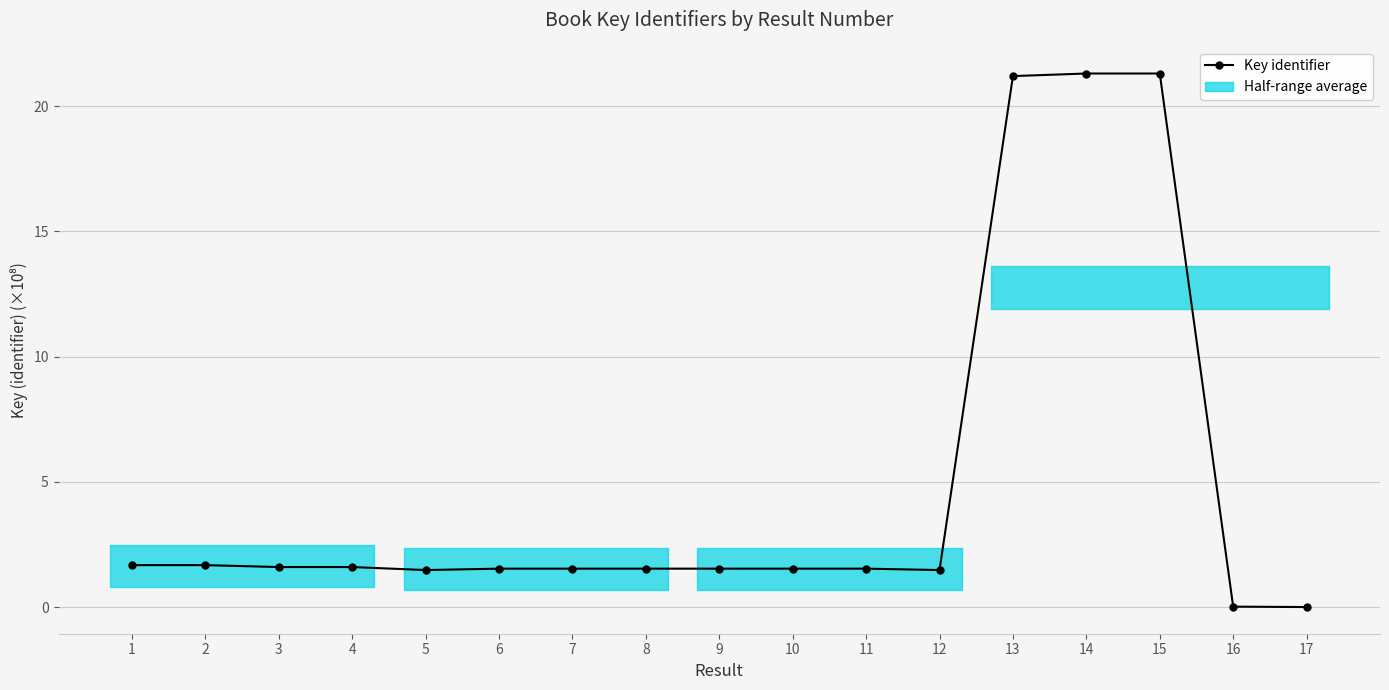

At which label does the data first exceed 1?

1